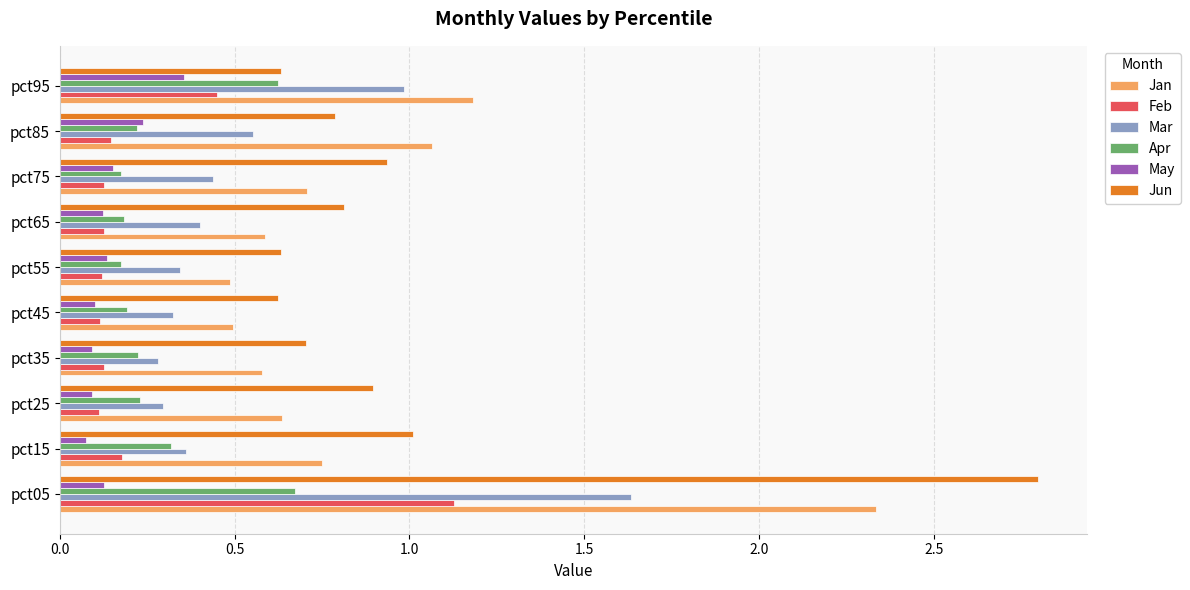

Rank the series by their maximum value, from highest to lowest.

Jun, Jan, Mar, Feb, Apr, May